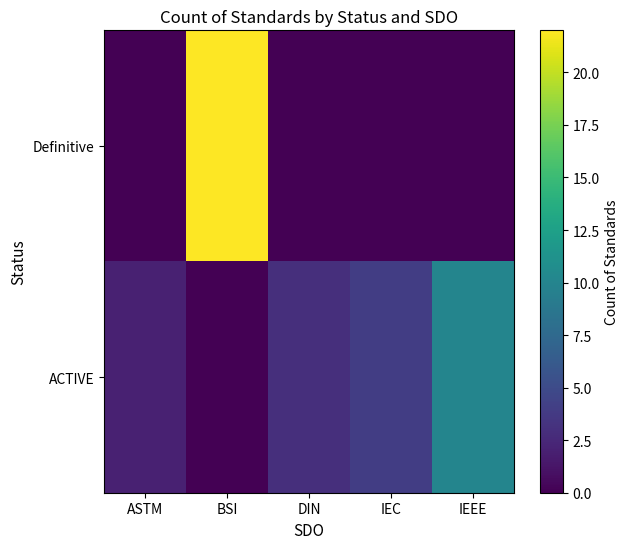

List the labels in order of ACTIVE value, smallest first.

BSI, ASTM, DIN, IEC, IEEE